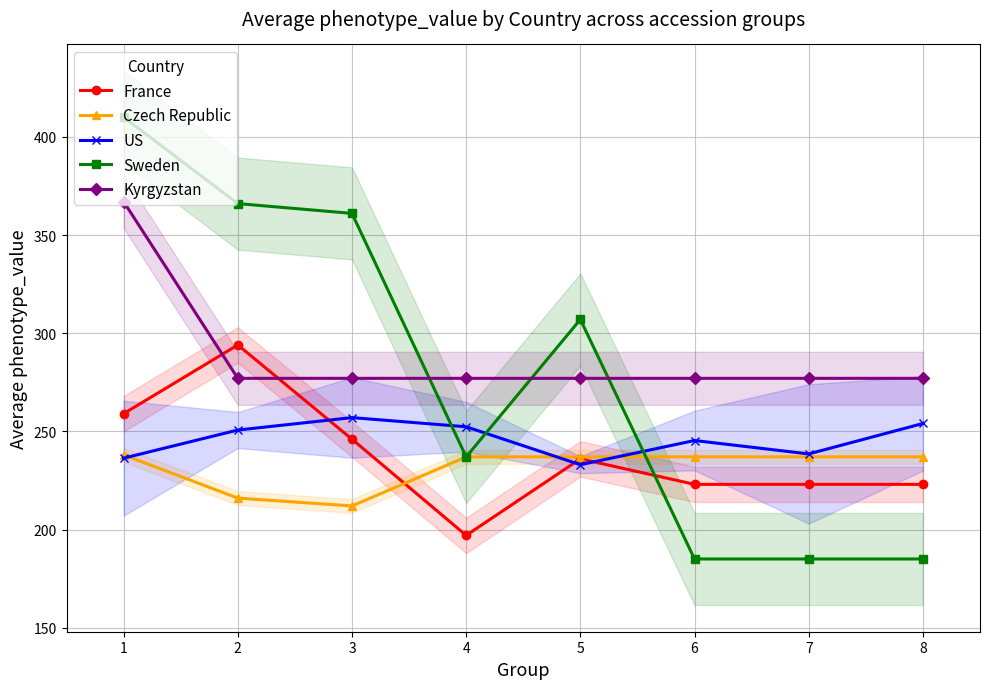

True or false: Kyrgyzstan and US intersect in this chart.

False